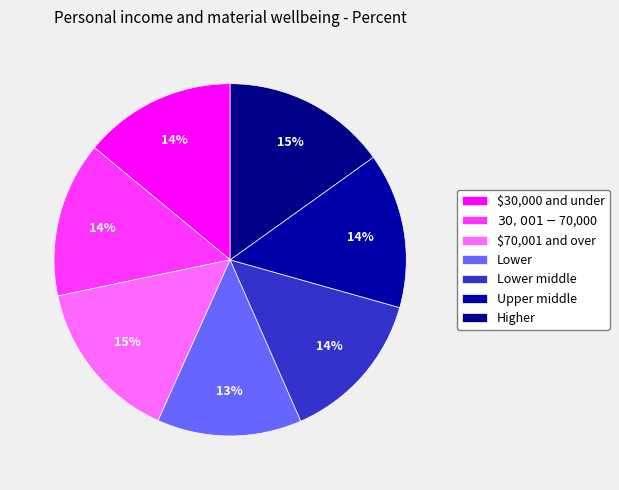

Rank the categories by value from highest to lowest.

Higher, $70,001 and over, $30,001-$70,000, Upper middle, Lower middle, $30,000 and under, Lower